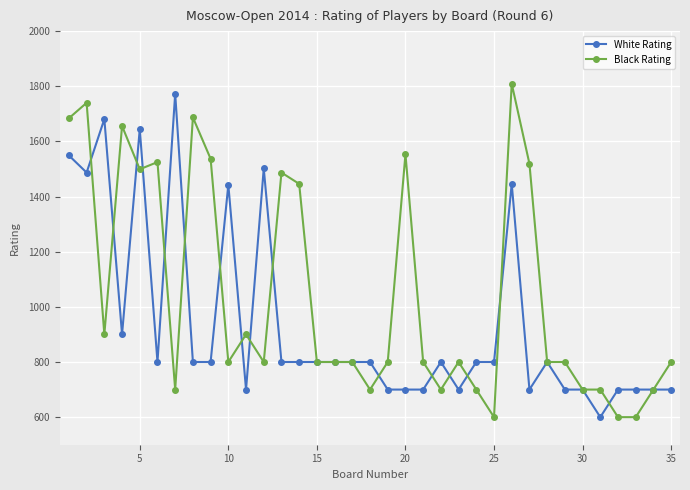

What are all the series names shown in the legend?

White Rating, Black Rating